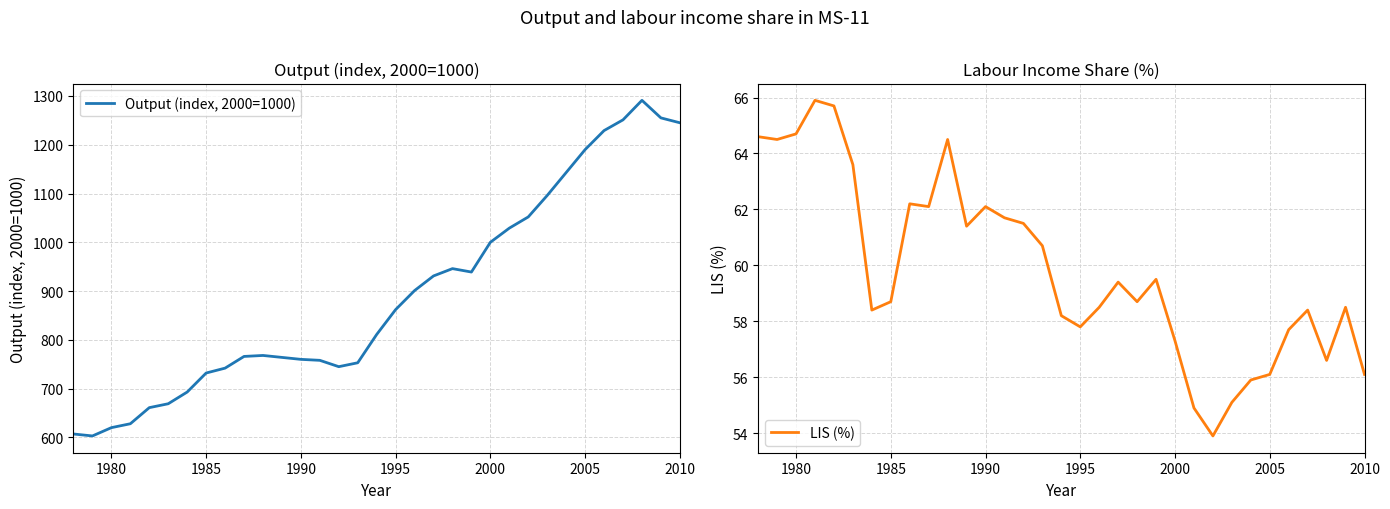

How many distinct data groups are displayed?

2